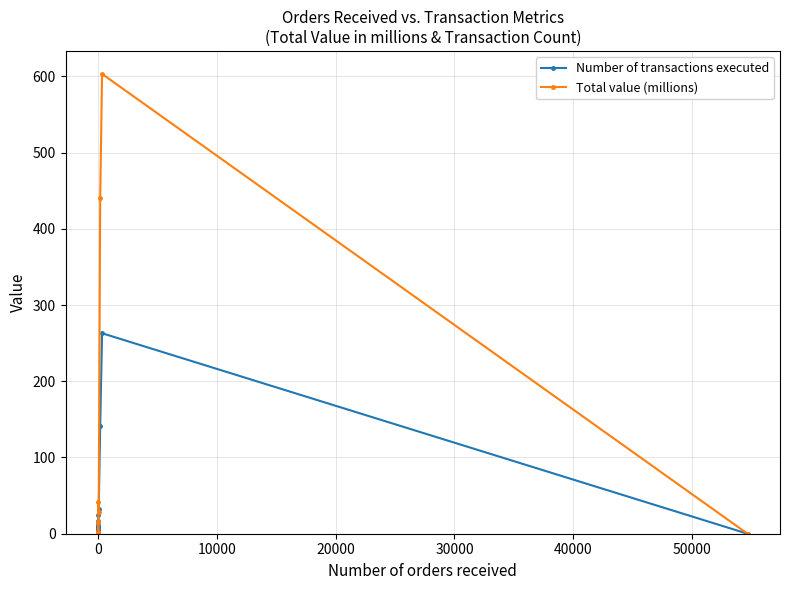

What is the sum of all Number of transactions executed values?

524.0